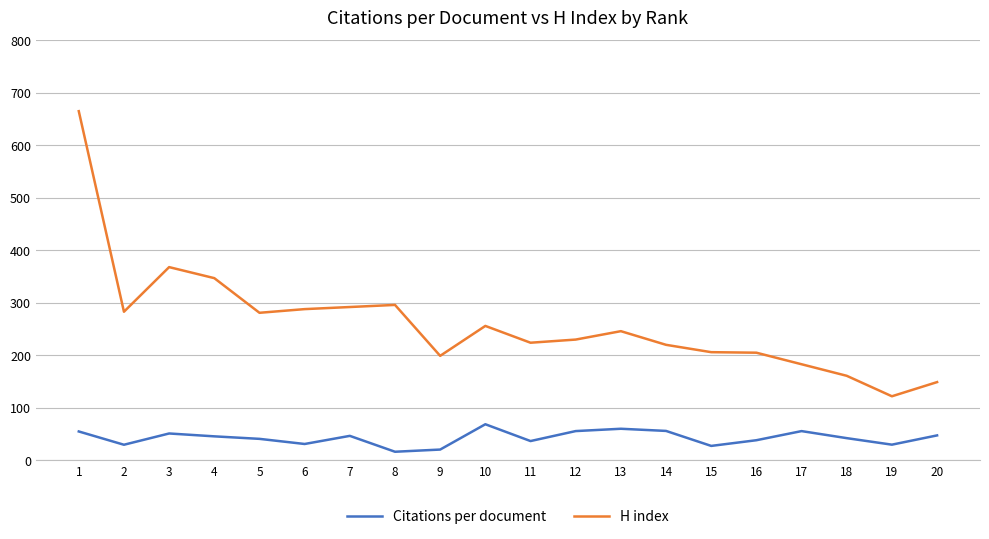

The value of Citations per document at 1 is 55.0. True or false?

True